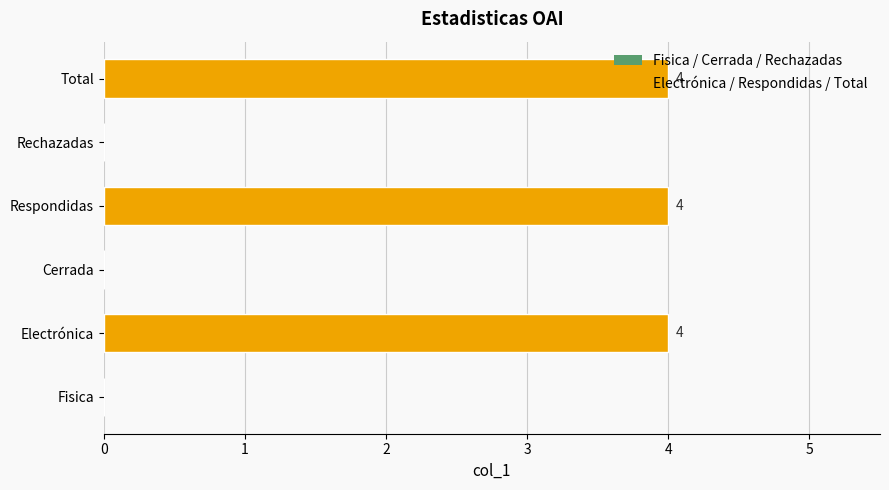

Which has a higher value, Rechazadas or Respondidas?

Respondidas